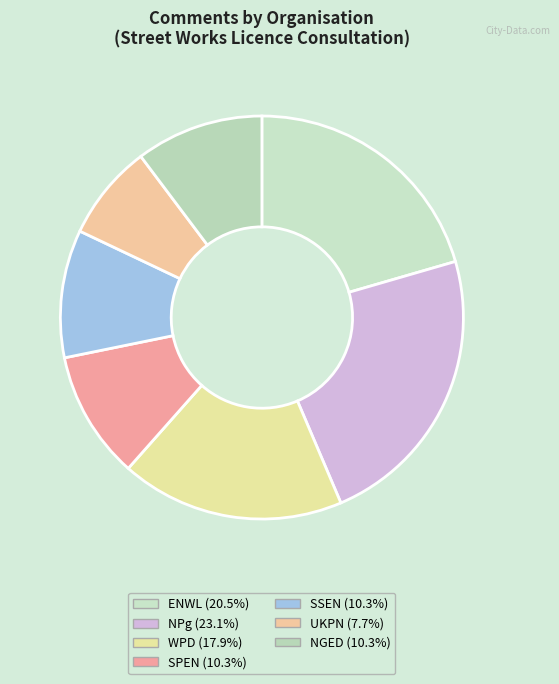

How many segments does this pie chart have?

7